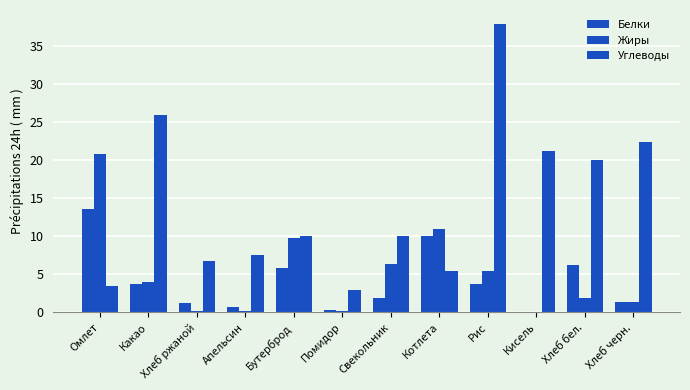

What is the maximum value shown in the chart?

37.8